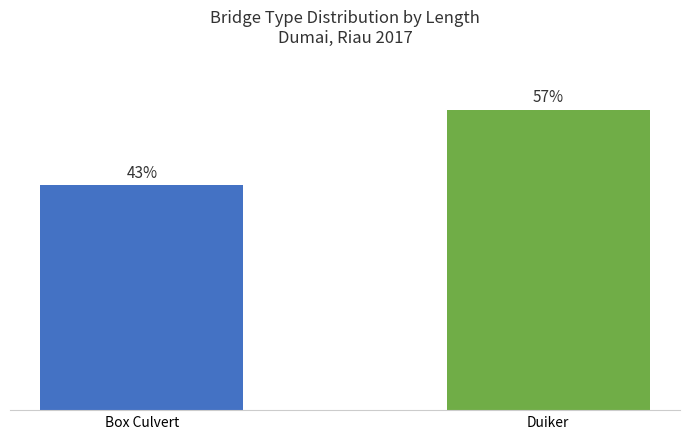

At which category does the chart reach its peak across all series?

Duiker